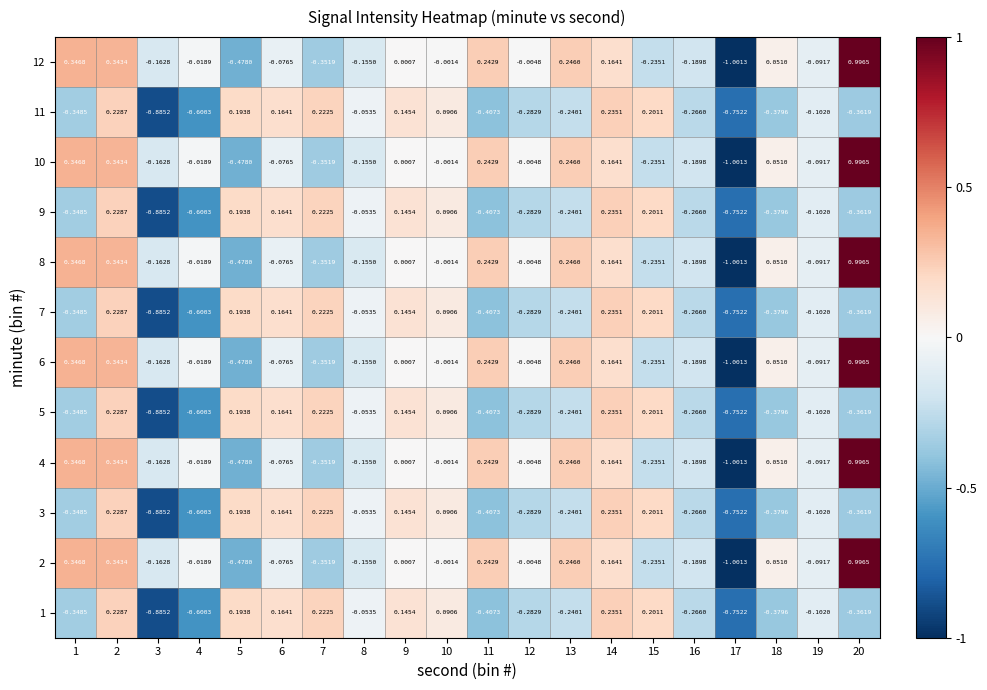

Is the value of 2 at 15 greater than the value of 7 at 15?

No